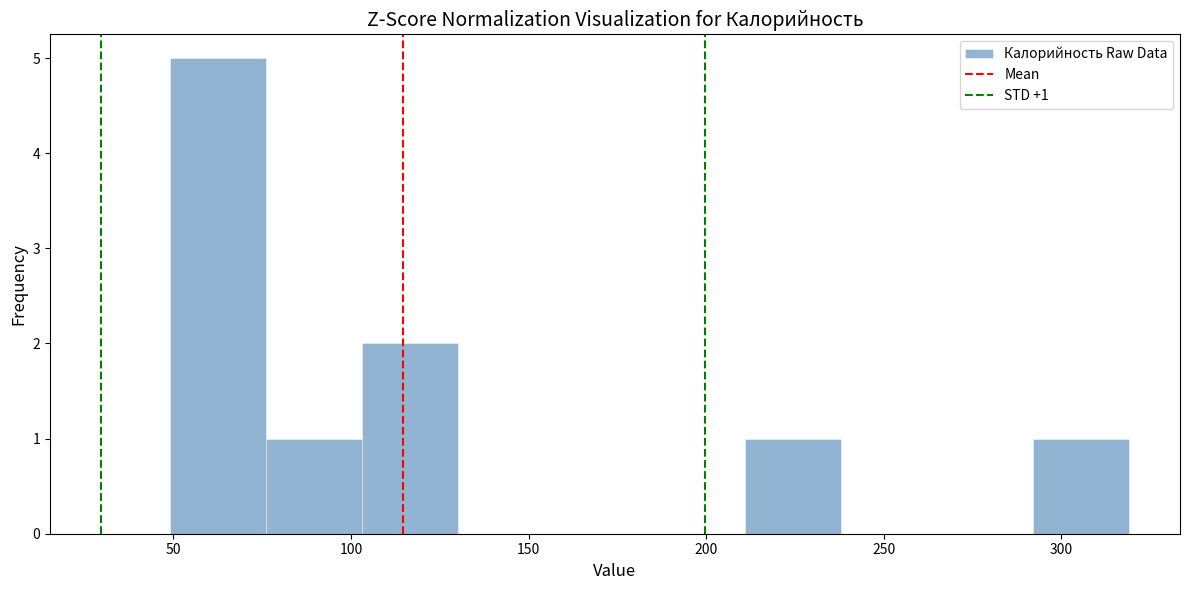

Which range on the x-axis has the tallest bar?

49 to 76